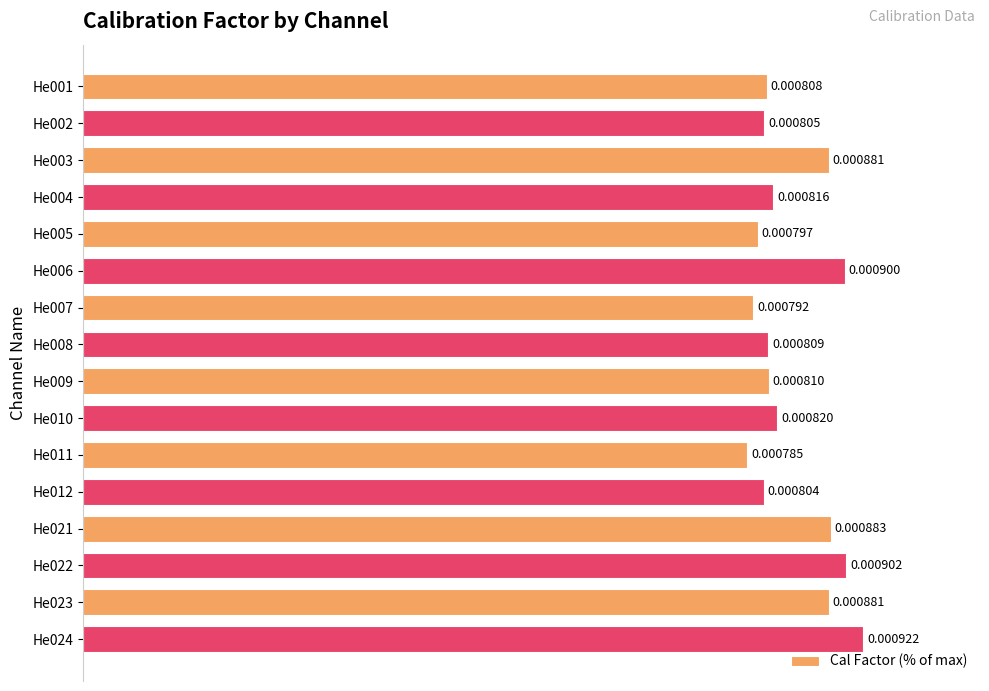

What is the minimum value shown in the chart?

85.2